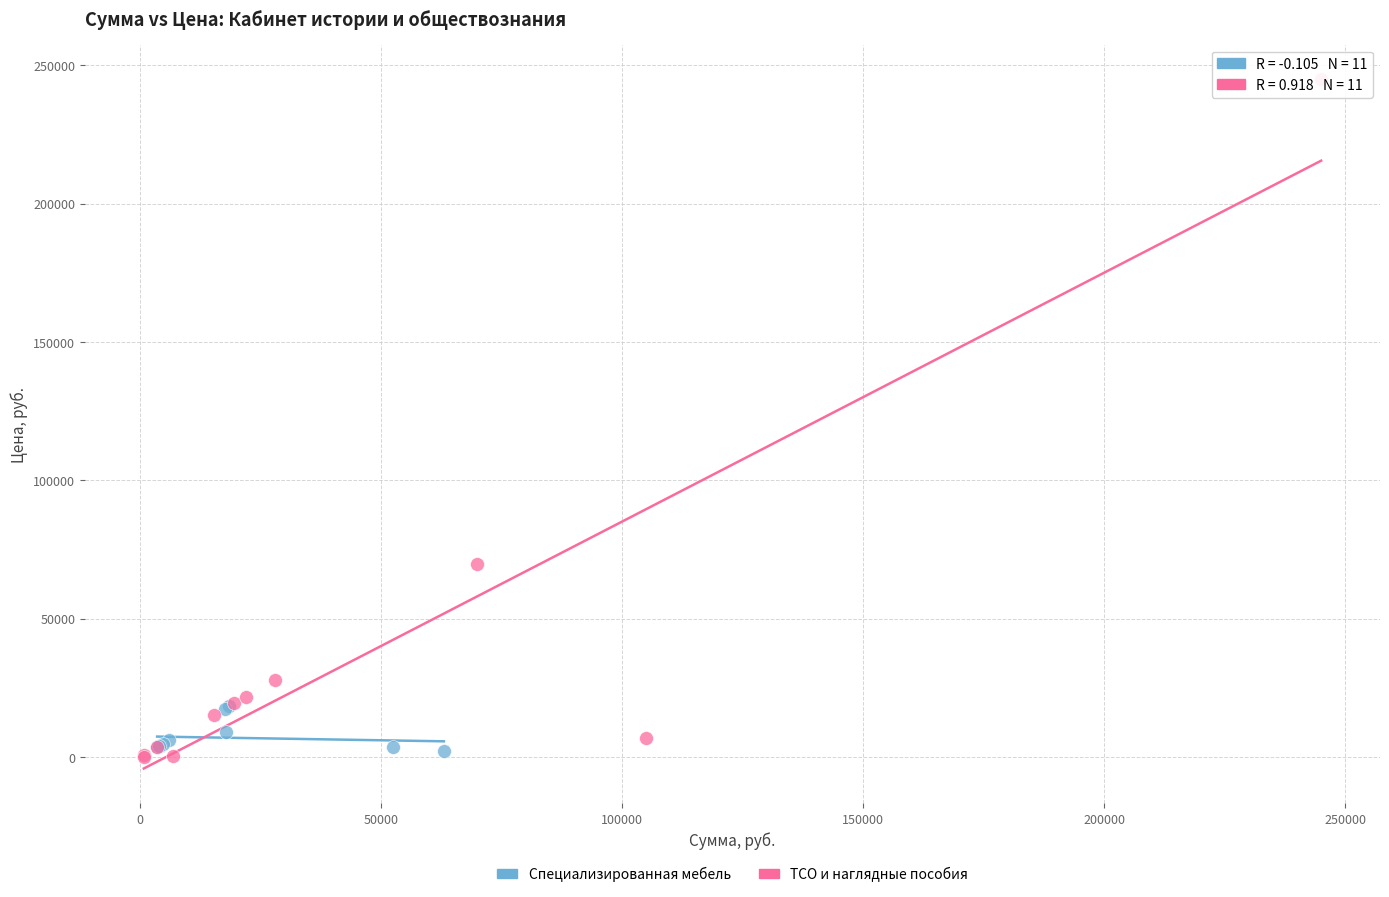

Which series reaches the maximum Y coordinate?

ТСО и наглядные пособия